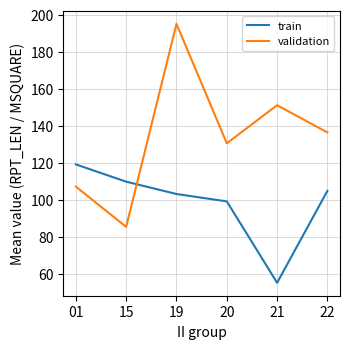

Reading left to right, what are all the values shown in this chart?

train: 119.0	109.7	103.0	99.0	55.0	104.7
validation: 107.0	85.2	195.0	130.4	151.0	136.3